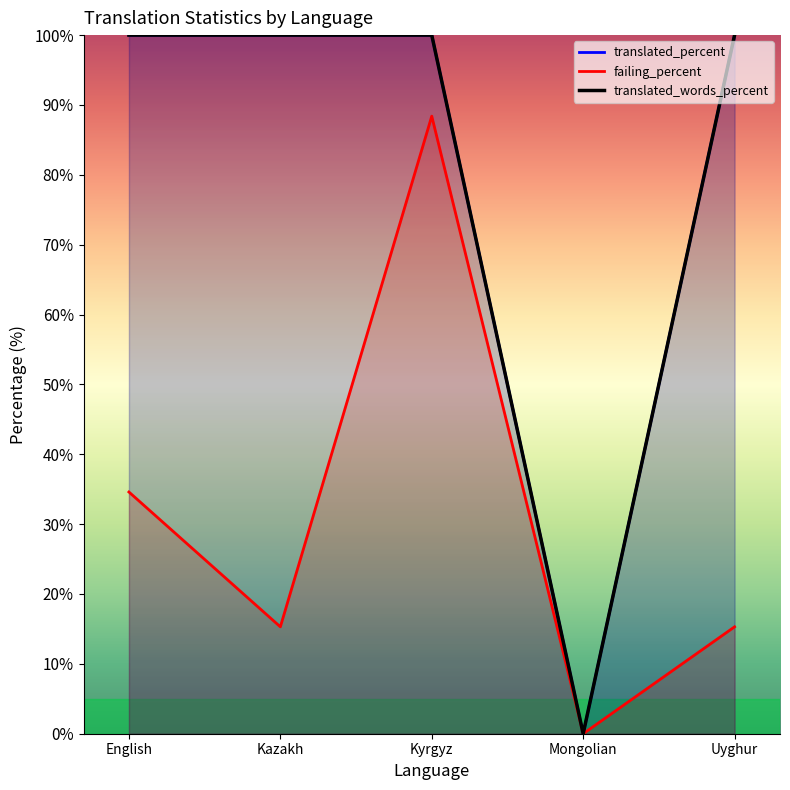

How many distinct data groups are displayed?

3